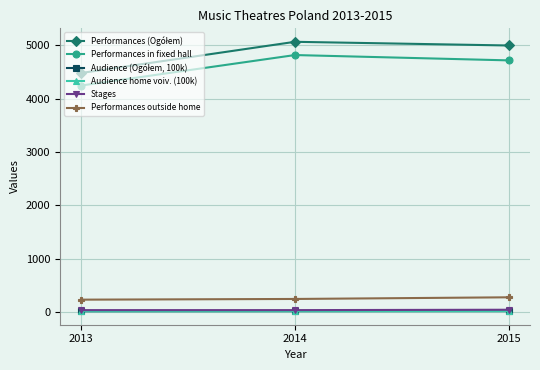

The Performances in fixed hall series shows 4818.0 at 2014. True or false?

True